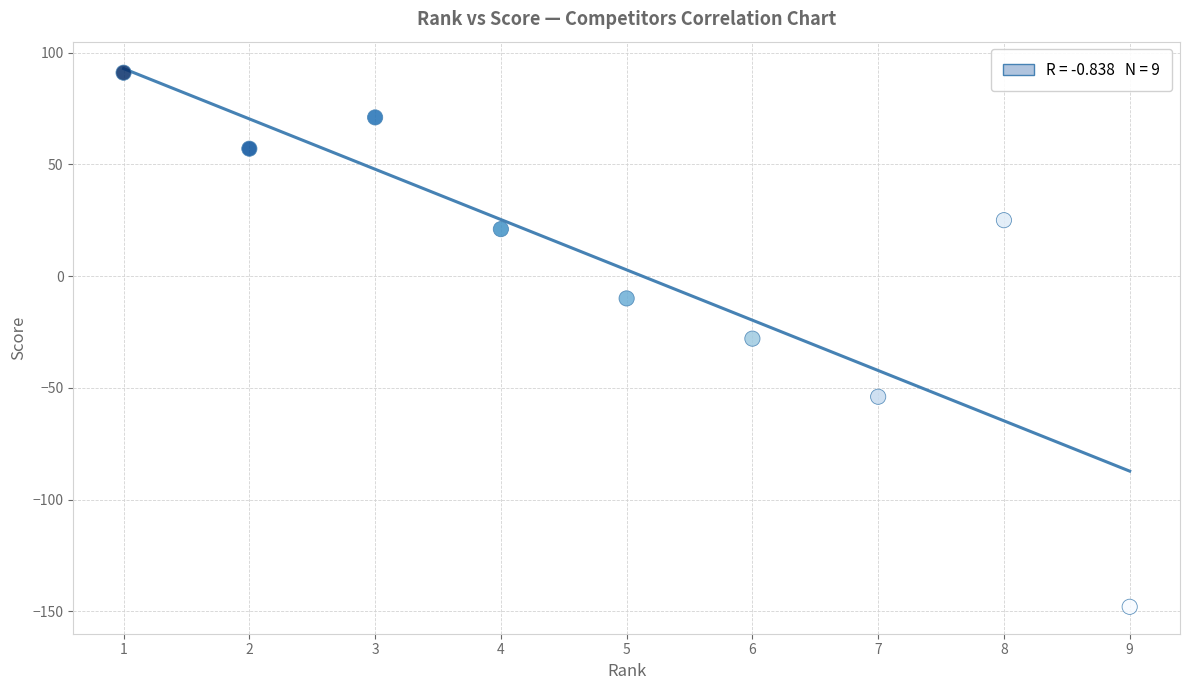

What is the range of X values (max minus min)?

8